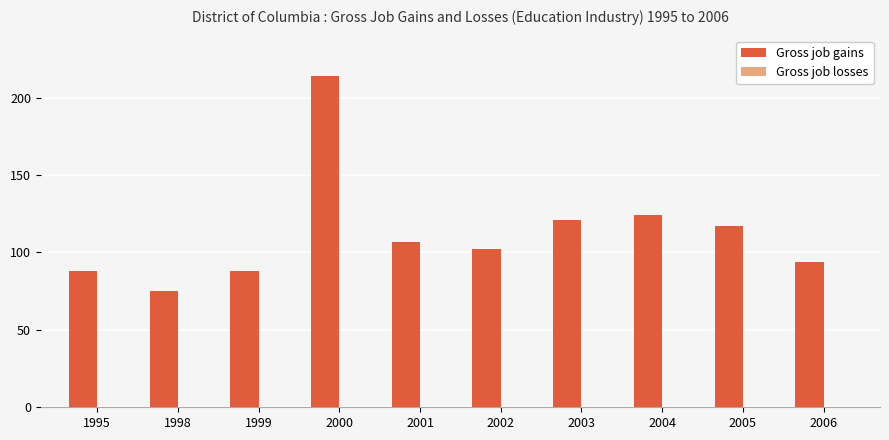

The value at 2002 is 168. True or false?

False